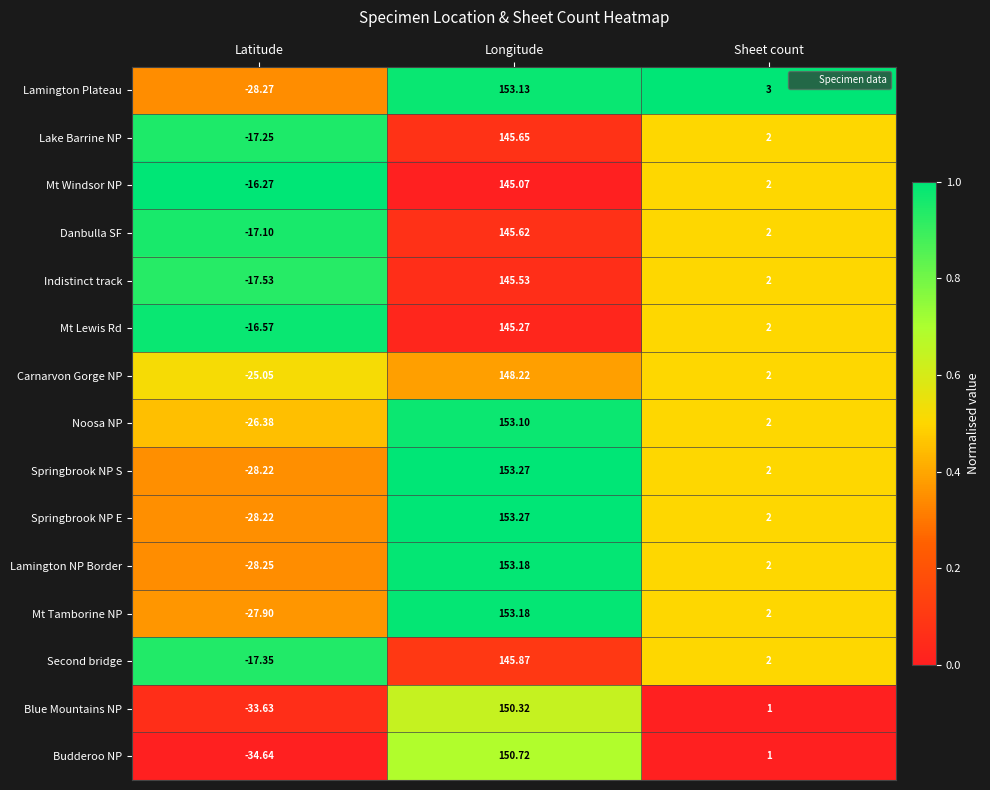

Where does the Mt Lewis Rd series first go above 2?

Longitude